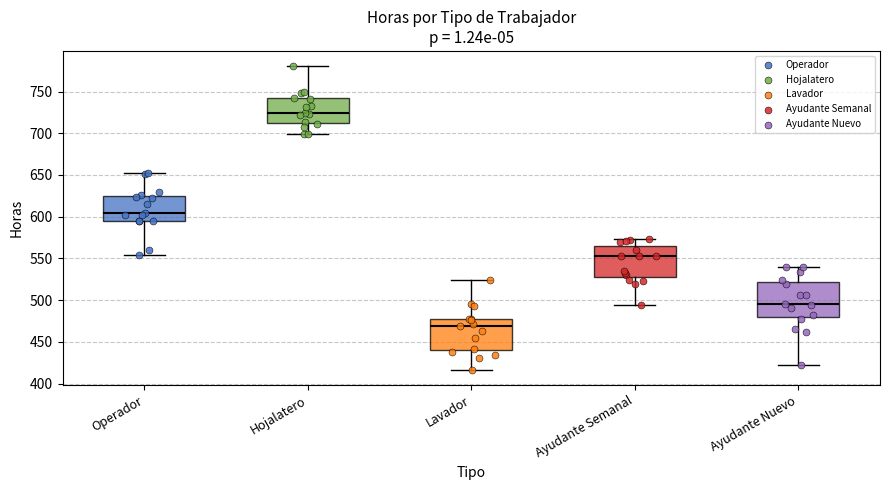

Where does the upper whisker of the box for Lavador end on the y-axis? The values are not printed on the chart, so give them approximately, as read against the axis.

525